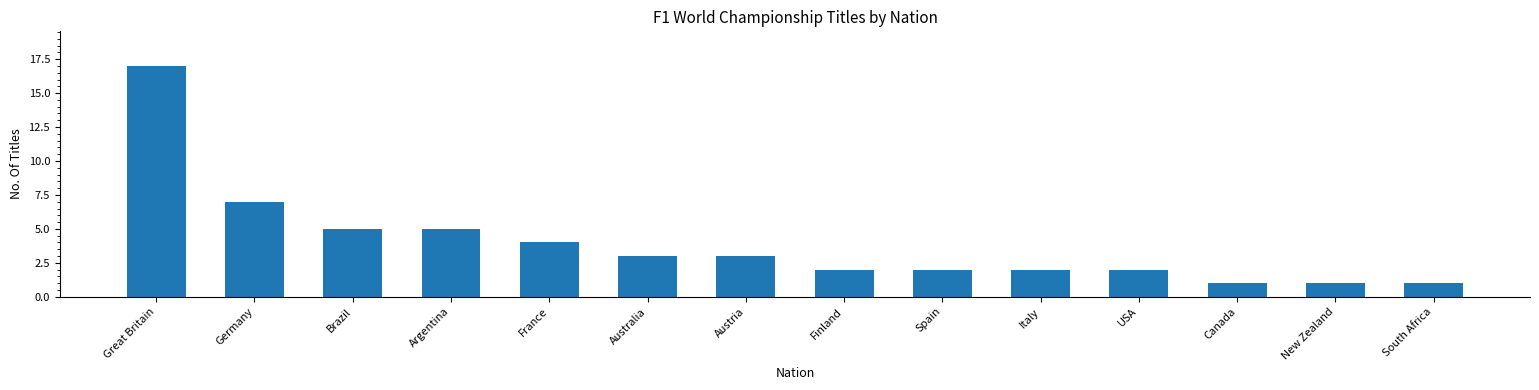

What position from the right is Germany?

13